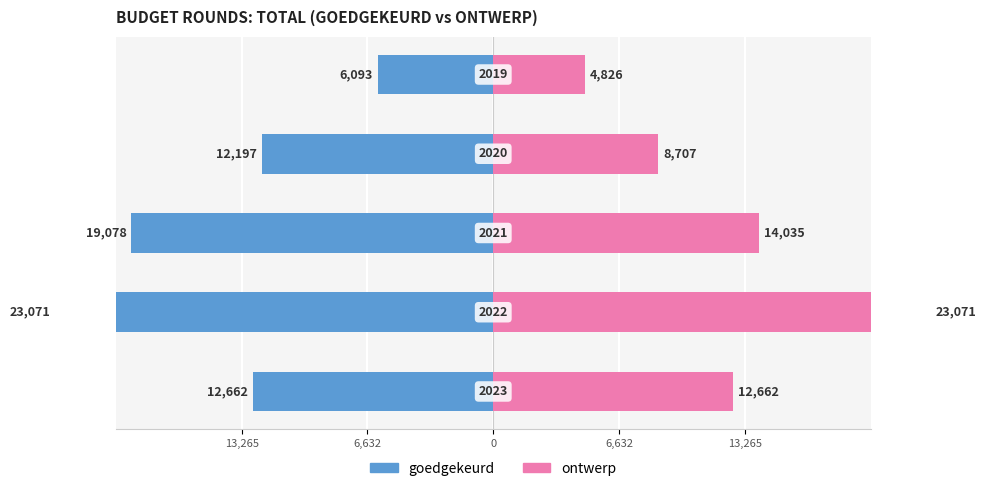

Are the bars grouped side by side (vs. stacked)?

Yes